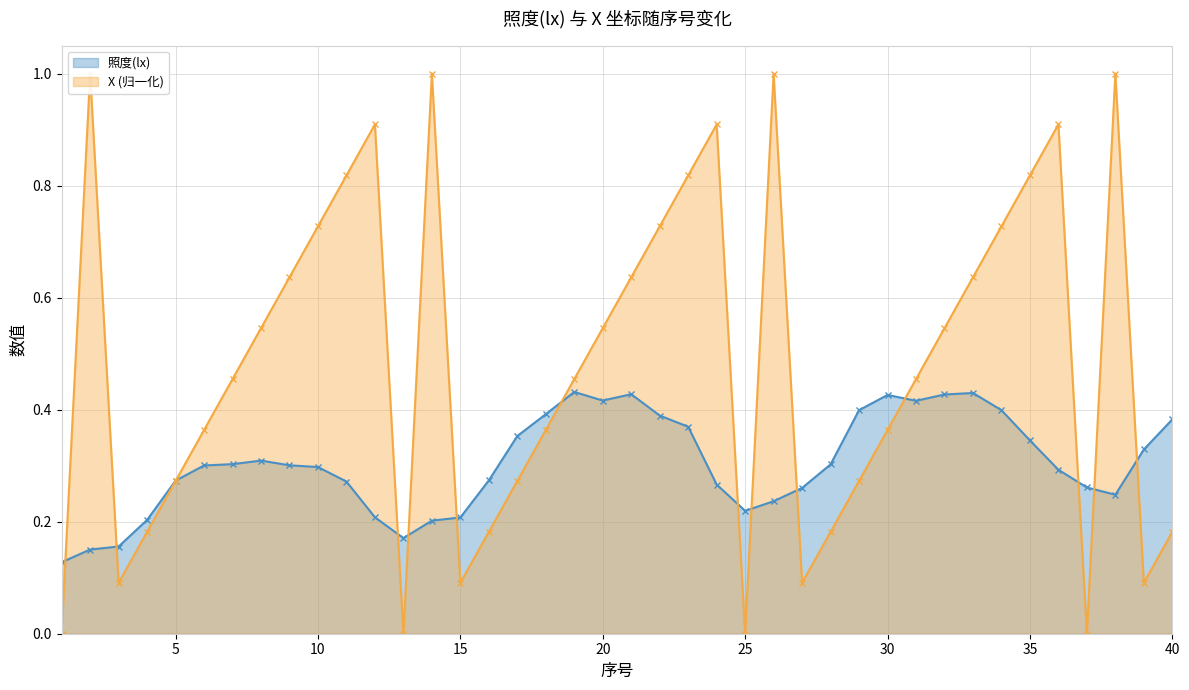

What are all the series names shown in the legend?

照度(lx), X (归一化)